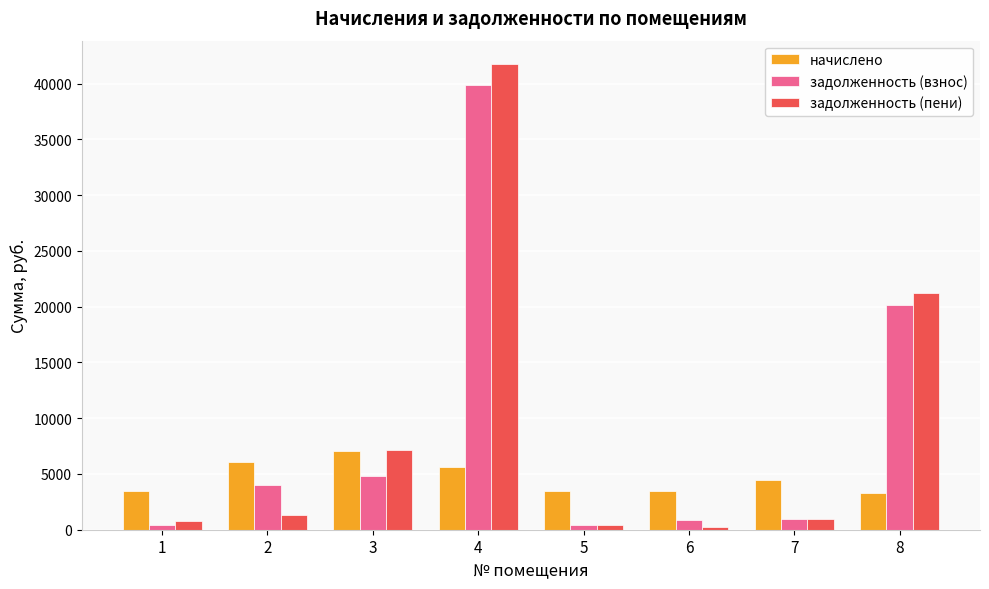

Rank the series by their maximum value, from lowest to highest.

начислено, задолженность (взнос), задолженность (пени)